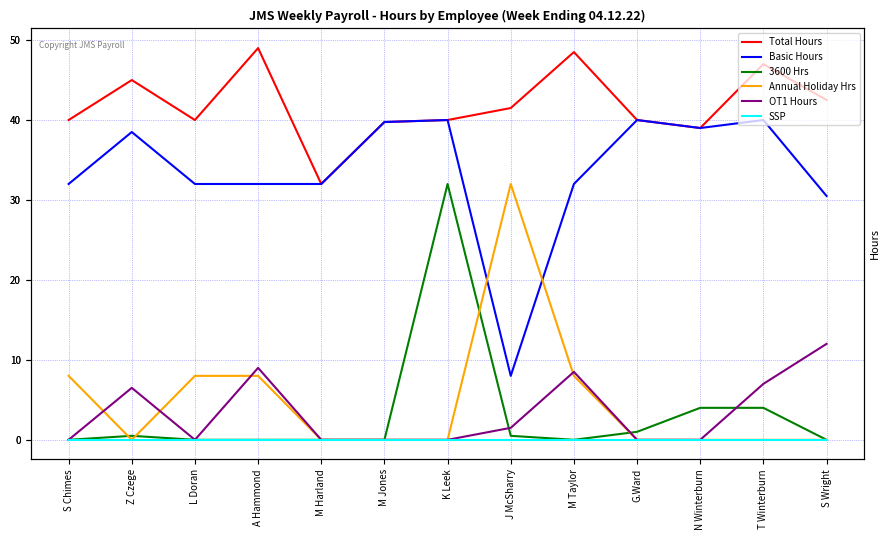

At which category is the sum across all series the highest?

K Leek